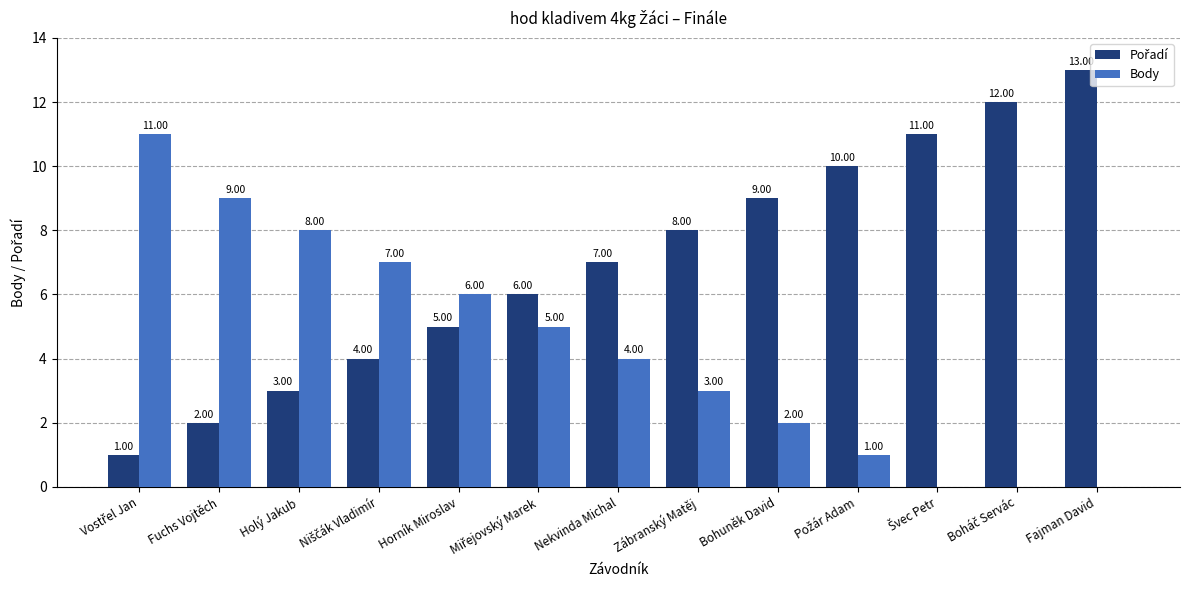

At which category does the chart reach its peak across all series?

Fajman David